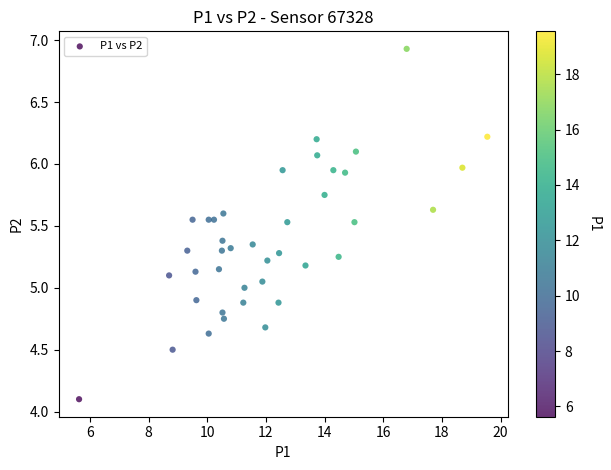

What is the range of Y values (max minus min)?

2.8